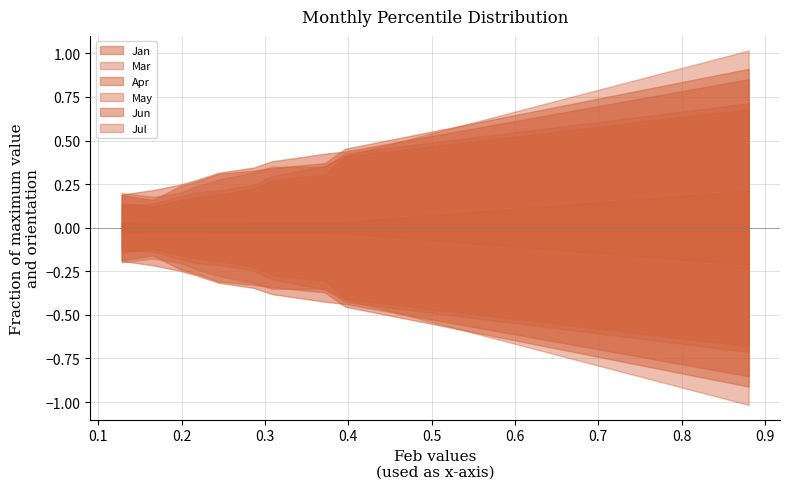

How many lines are shown in the chart?

6